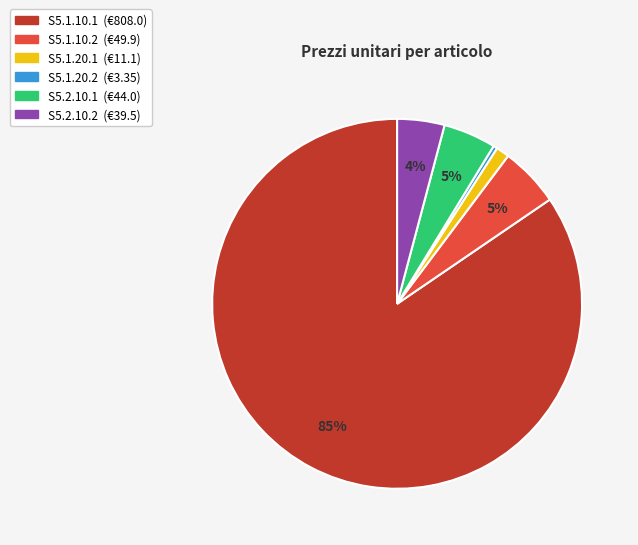

Which has a higher value, S5.2.10.1 or S5.1.10.1?

S5.1.10.1